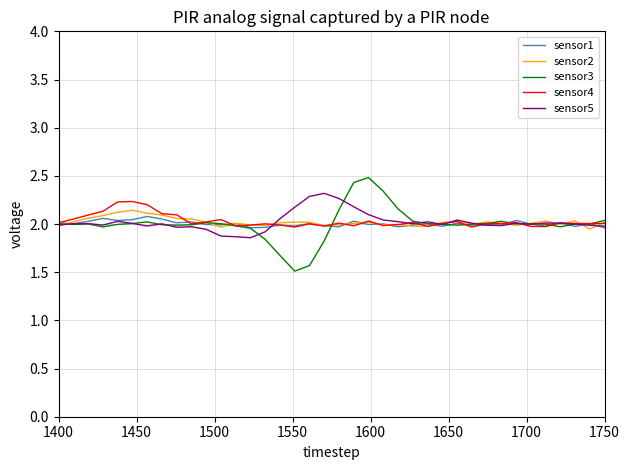

Which series has the widest spread of values?

sensor3